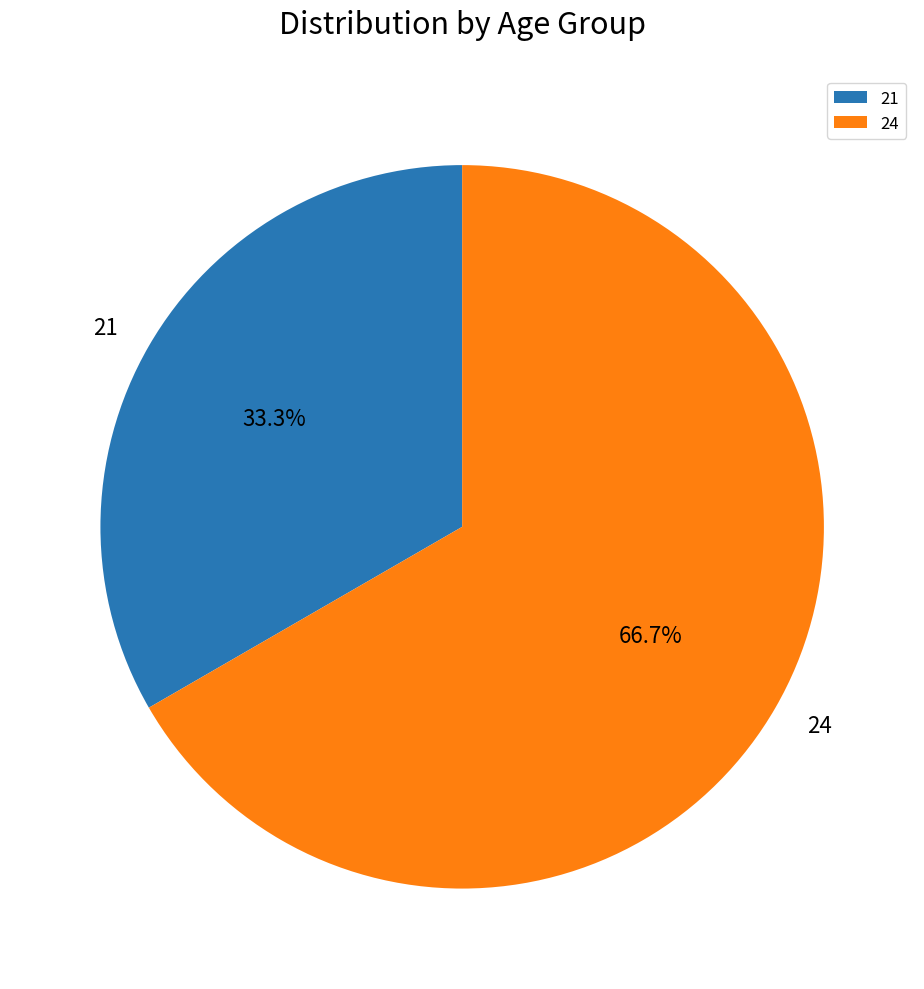

Is 24 the majority of the pie?

Yes